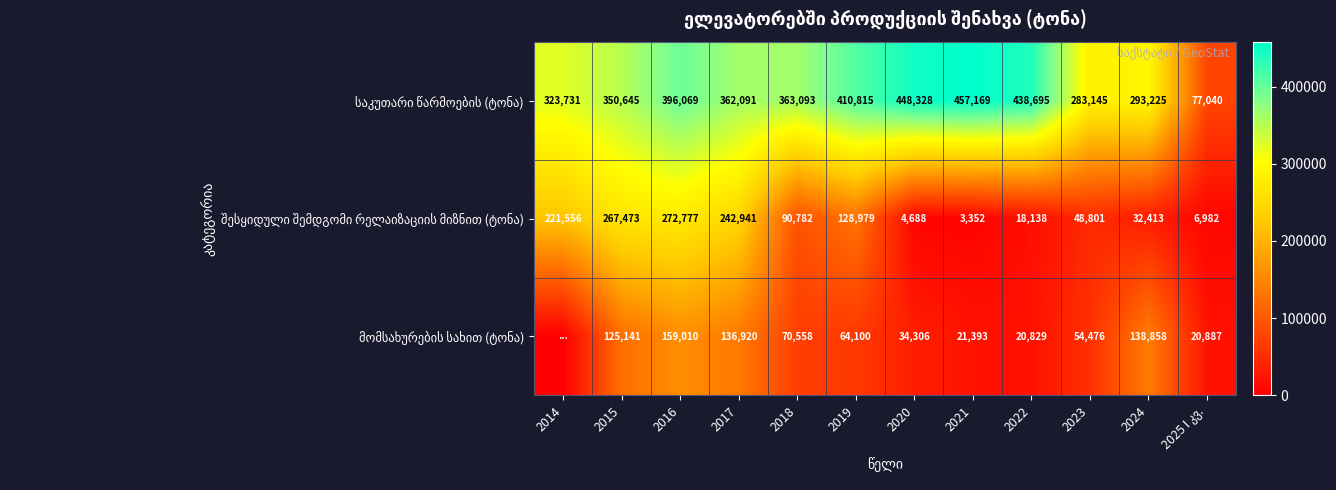

What is the spread (max minus min) of values at 2018?

292535